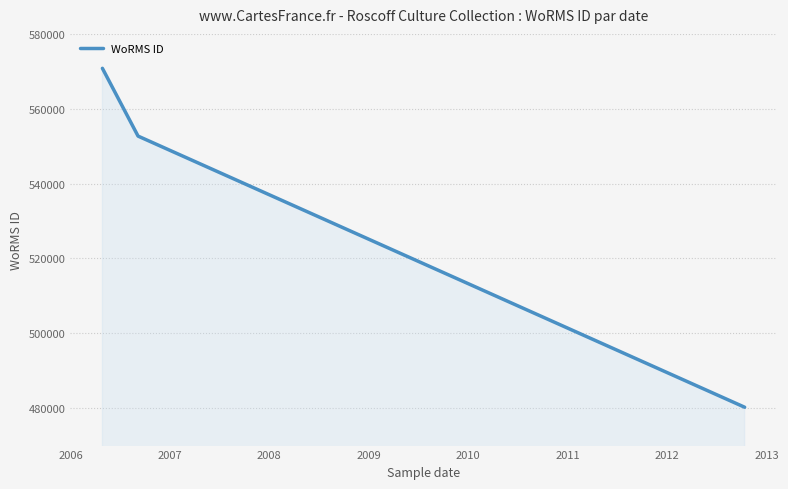

Reading right to left, what are all the values shown in this chart?

480248.0	552691.2	570802.0